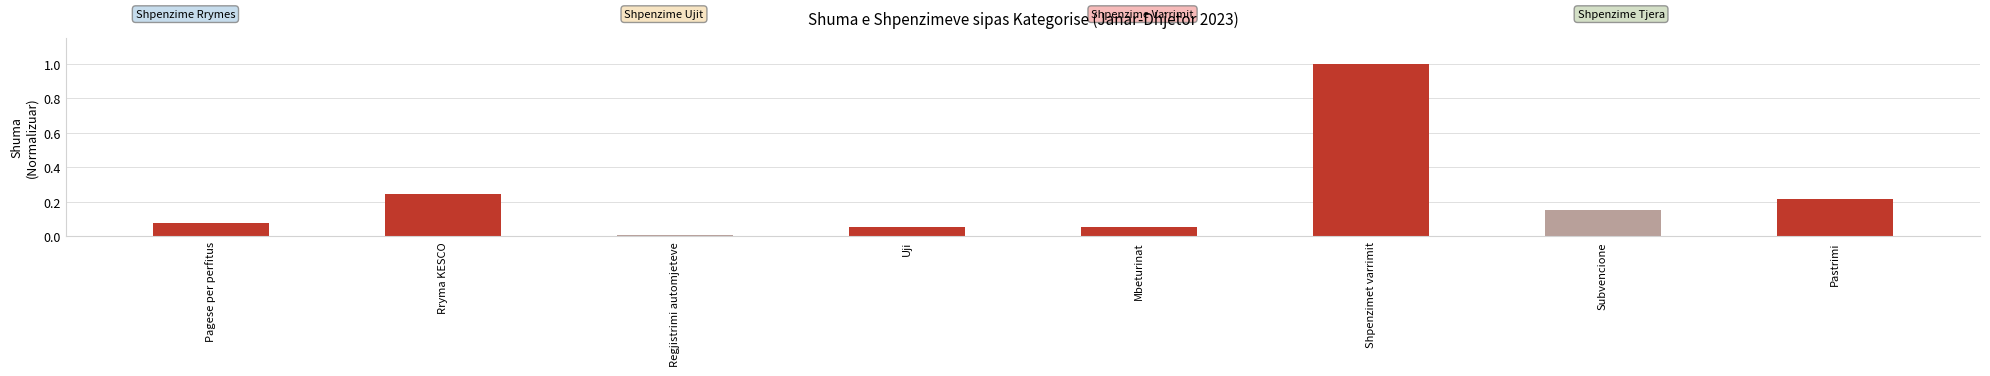

What position from the right is Shpenzimet varrimit?

3